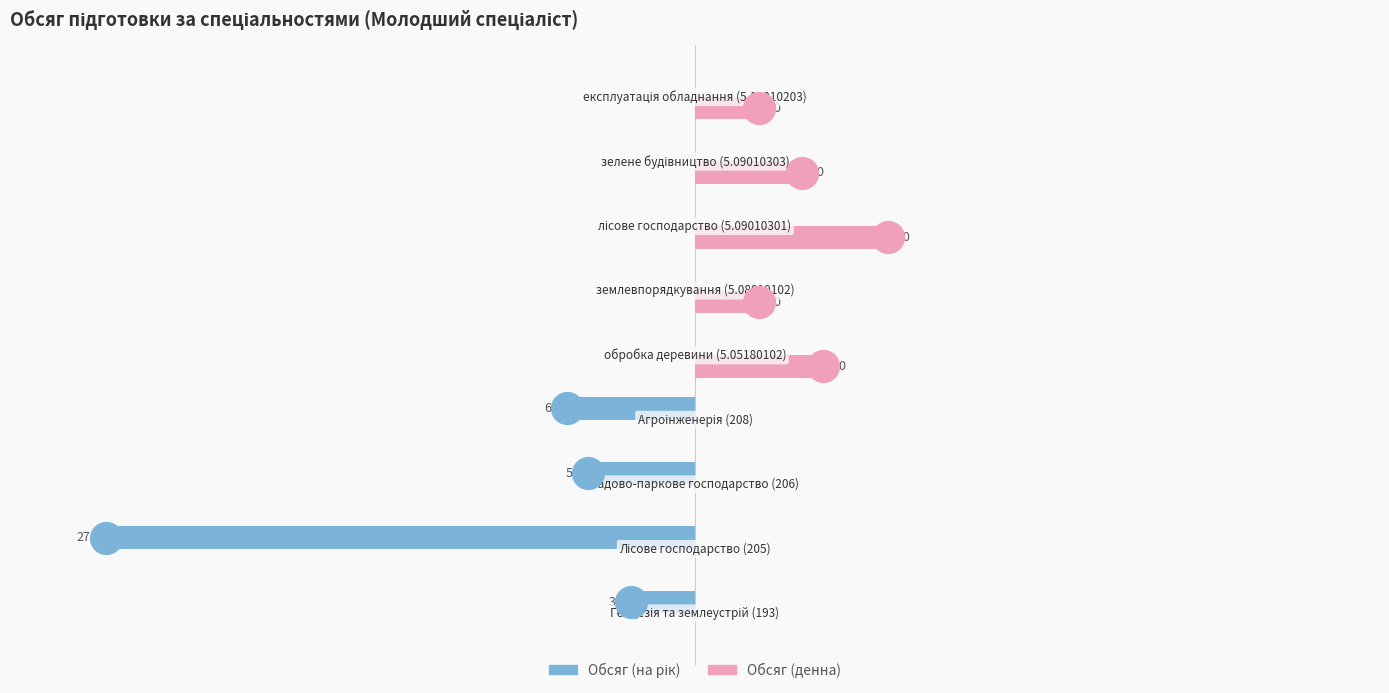

Which series reaches the maximum Y coordinate?

Обсяг (денна)